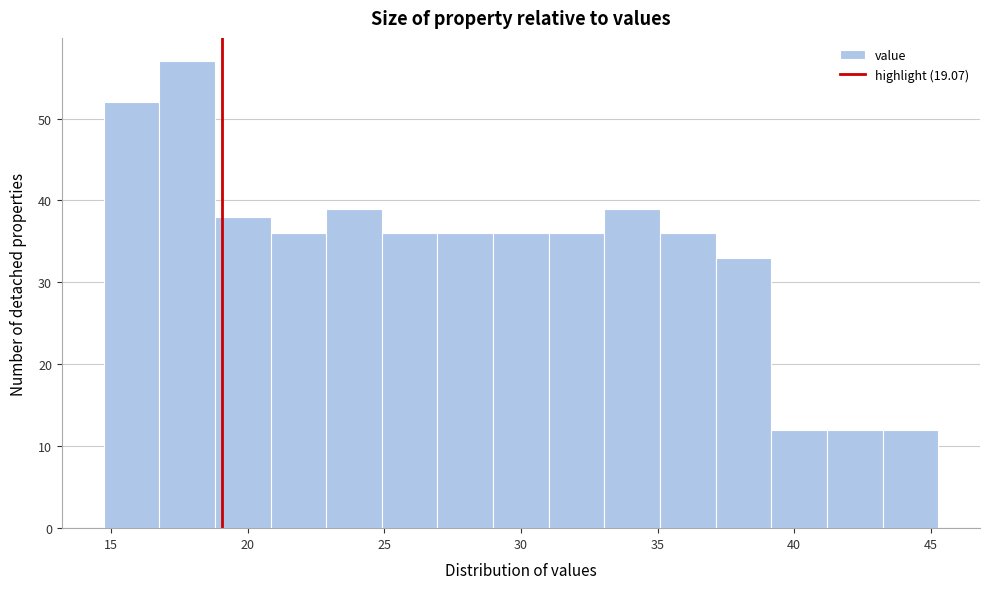

Reading left to right, transcribe this chart: for each bar, give the range it covers on the x-axis and its height. Neither the bar edges nor the heights are printed on the chart, so give them approximately, as read against the axes.

14.5 to 17.0: 52
17.0 to 19.0: 57
19.0 to 21.0: 38
21.0 to 23.0: 36
23.0 to 25.0: 39
25.0 to 27.0: 36
27.0 to 29.0: 36
29.0 to 31.0: 36
31.0 to 33.0: 36
33.0 to 35.0: 39
35.0 to 37.0: 36
37.0 to 39.0: 33
39.0 to 41.0: 12
41.0 to 43.0: 12
43.0 to 45.5: 12